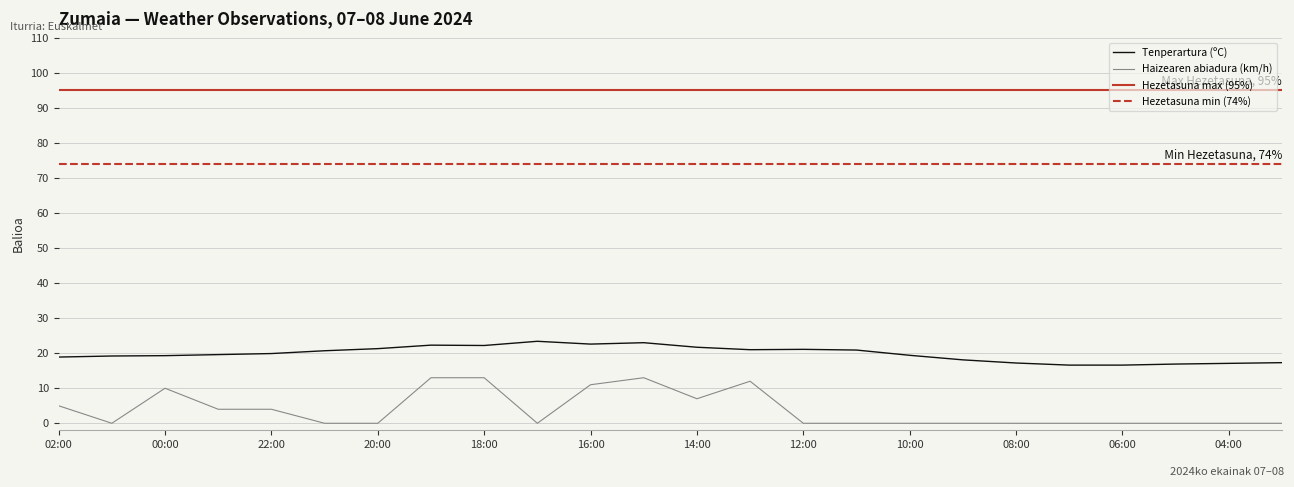

How many interior local valleys does the Haizearen abiadura (km/h) series have?

3